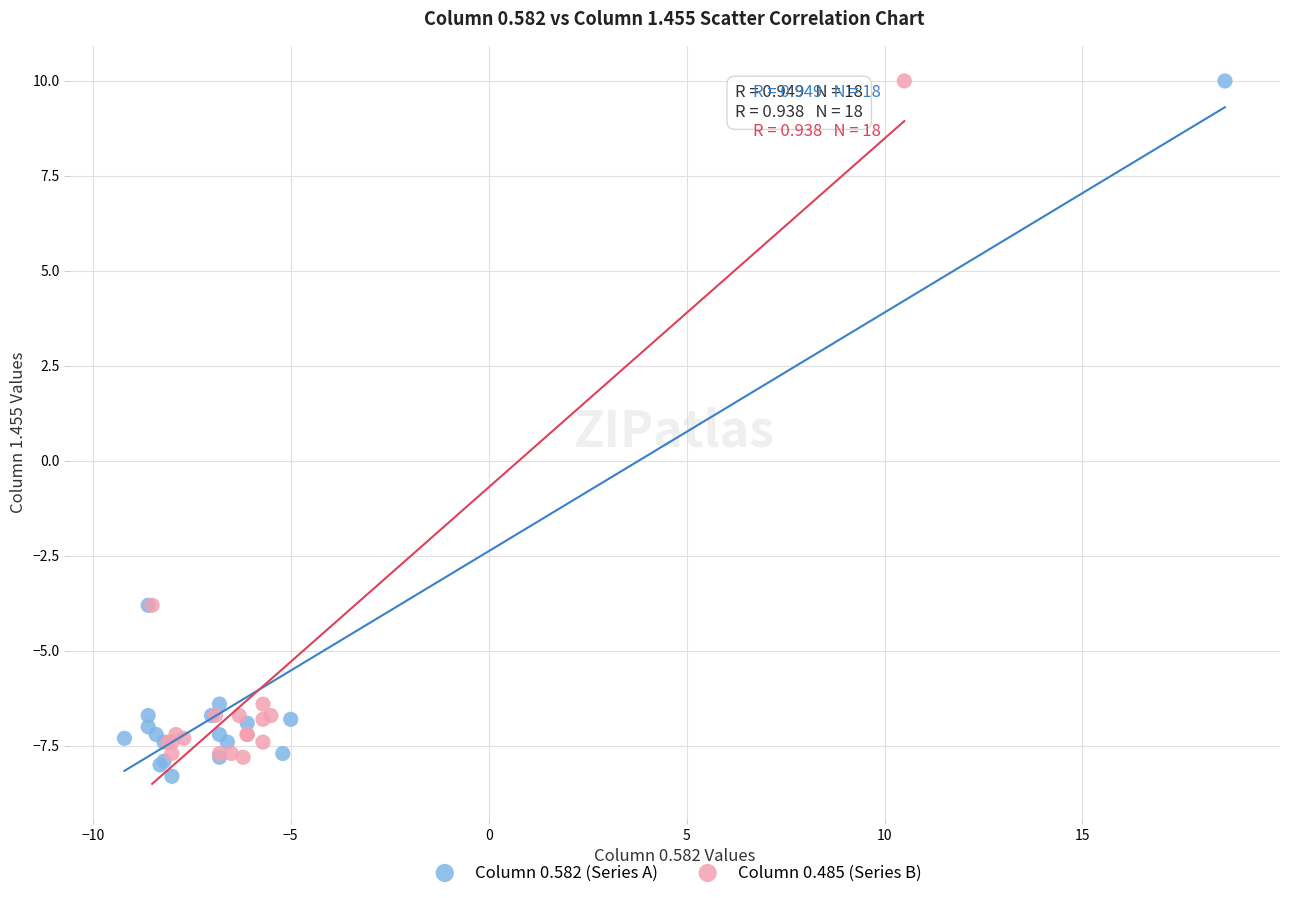

Which series has the largest Y range (max minus min)?

Column 0.582 (Series A)